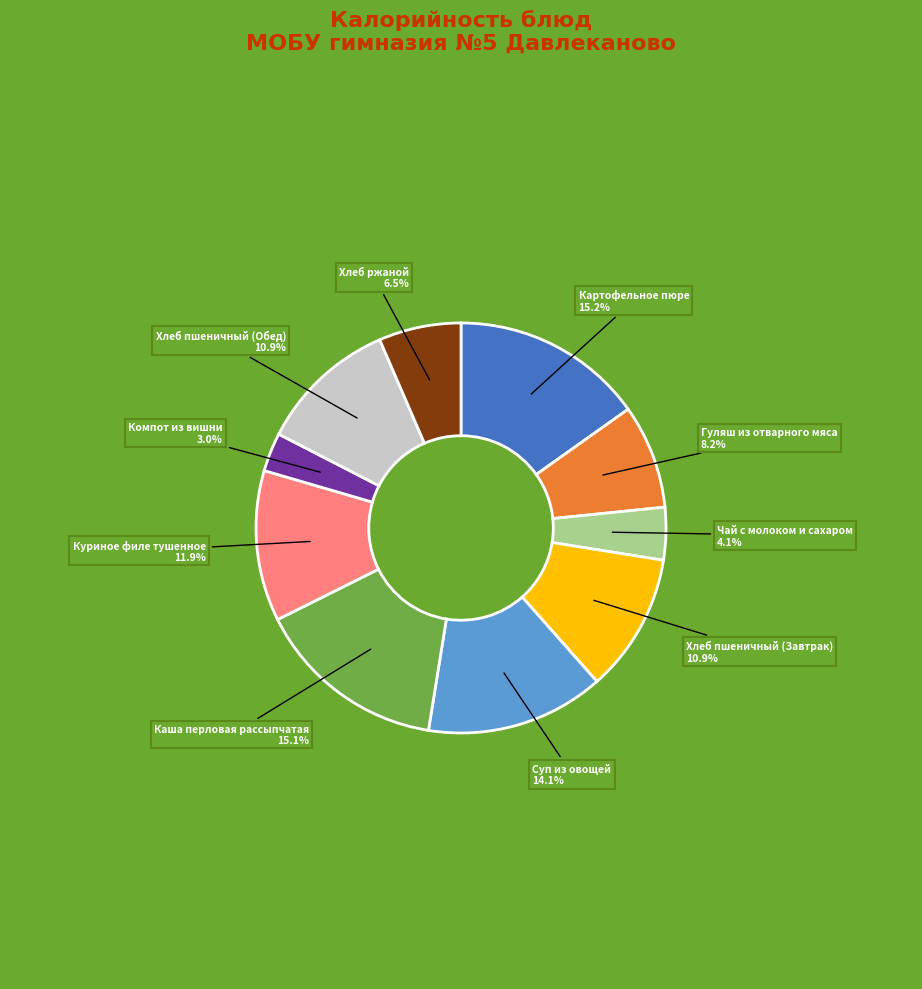

Does any single category account for the majority?

No